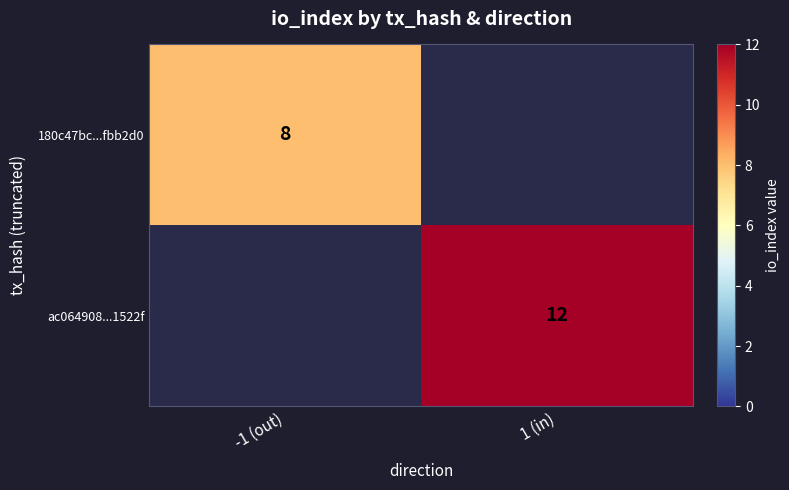

True or false: 180c47bc...fbb2d0 has a value of 3 at -1 (out).

False